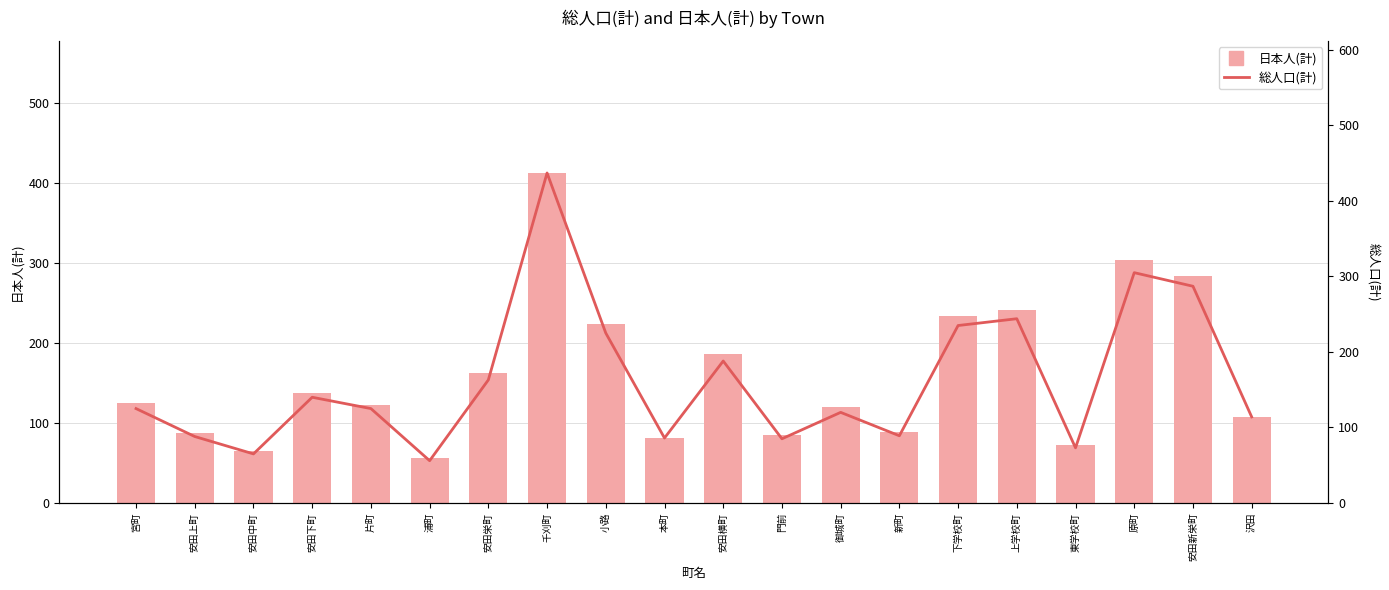

Which has a higher value, 下学校町 or 本町?

下学校町